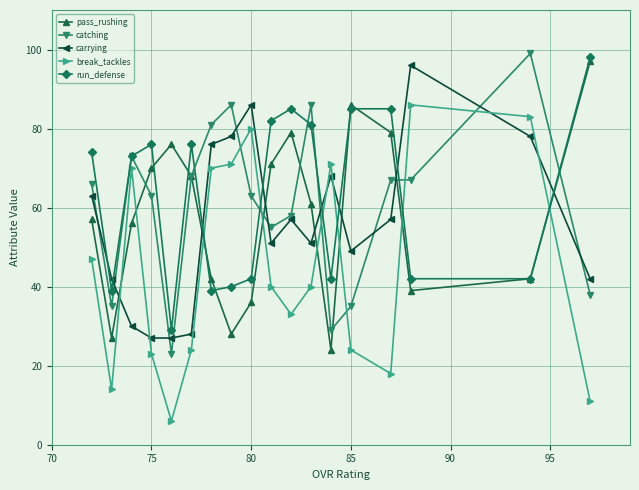

True or false: pass_rushing has more than 2 interior local peaks.

True